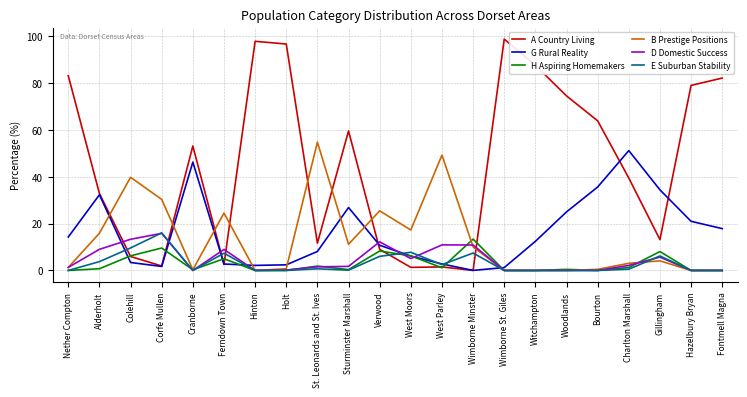

What is the difference between the maximum and second lowest values in the G Rural Reality series?

49.9